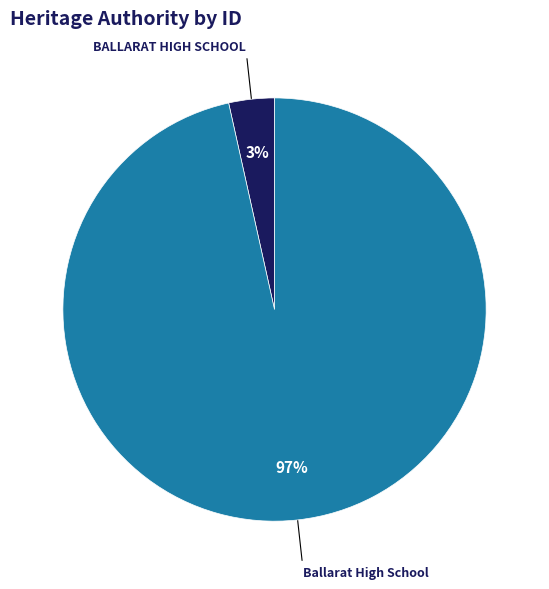

To the nearest percent, what percentage of the pie is Ballarat High School?

97%